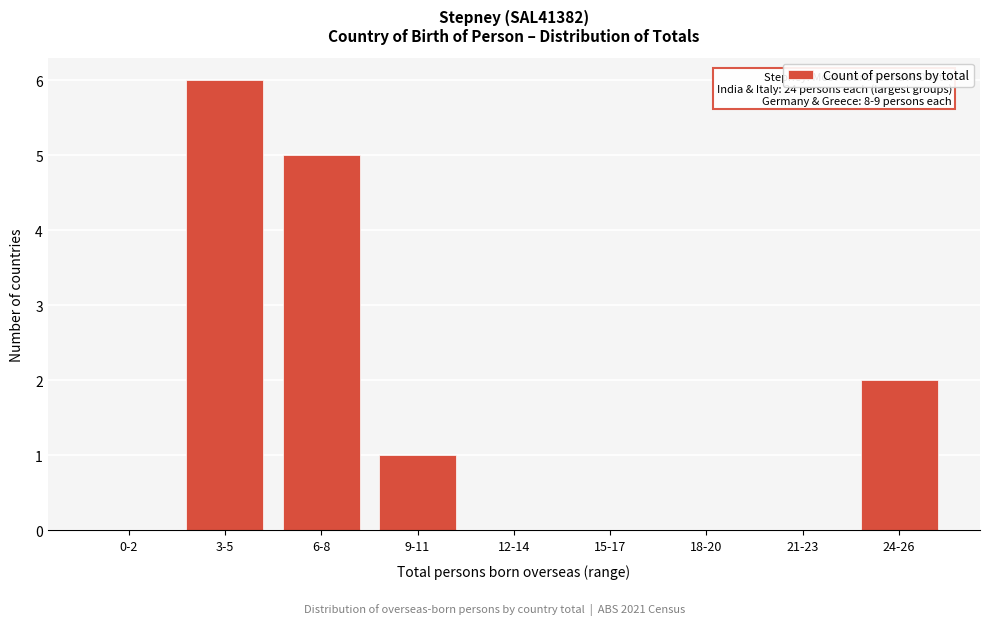

Reading left to right, list all the values displayed in this chart.

0-2=0	3-5=6	6-8=5	9-11=1	12-14=0	15-17=0	18-20=0	21-23=0	24-26=2